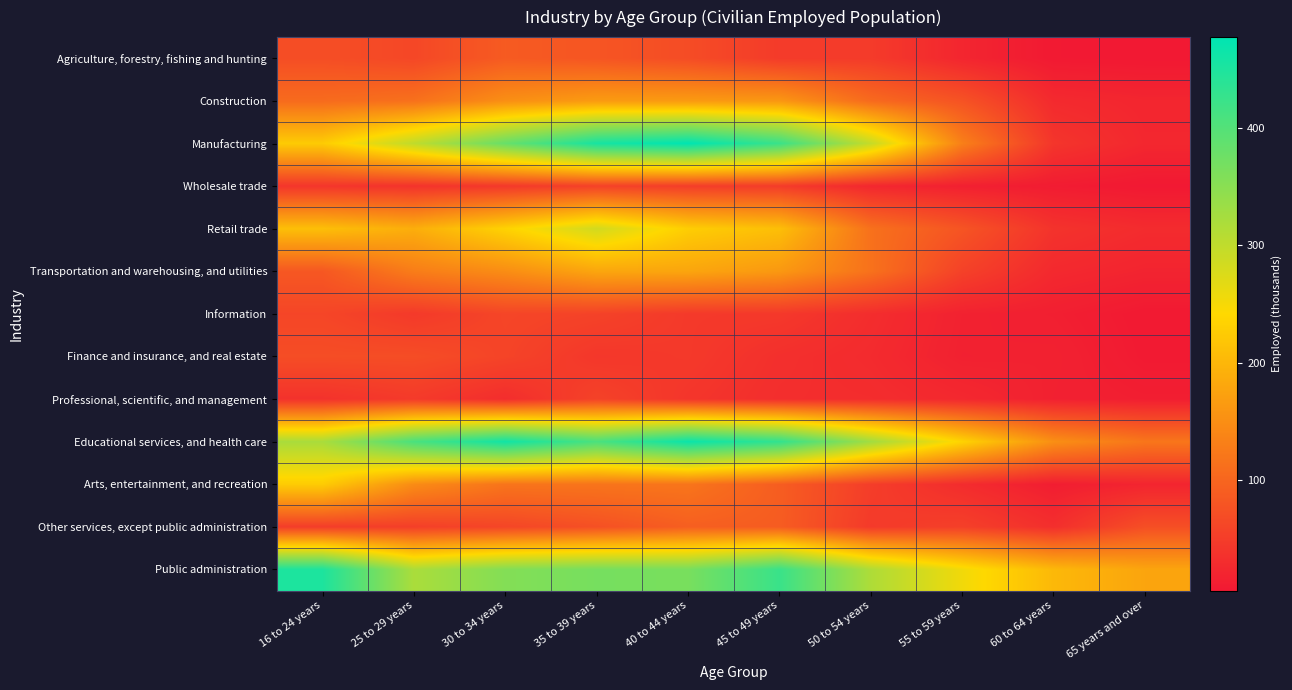

How many series are shown in this chart?

13